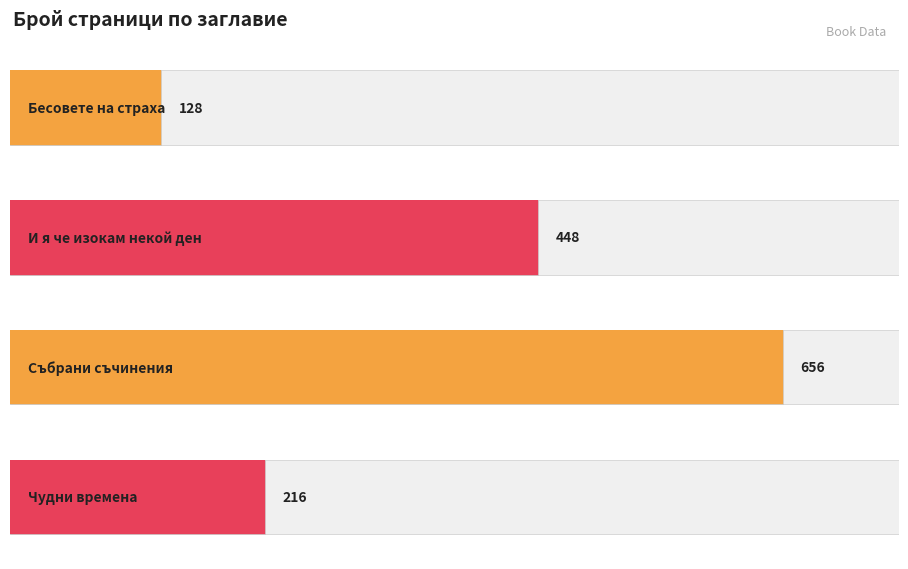

Where does the data first go above 448?

Събрани съчинения